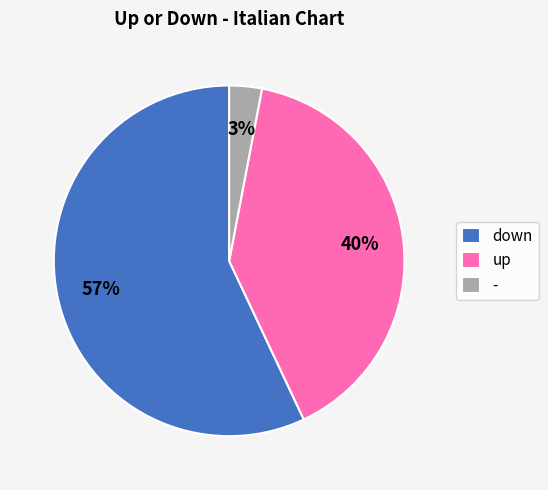

What is the majority slice?

down